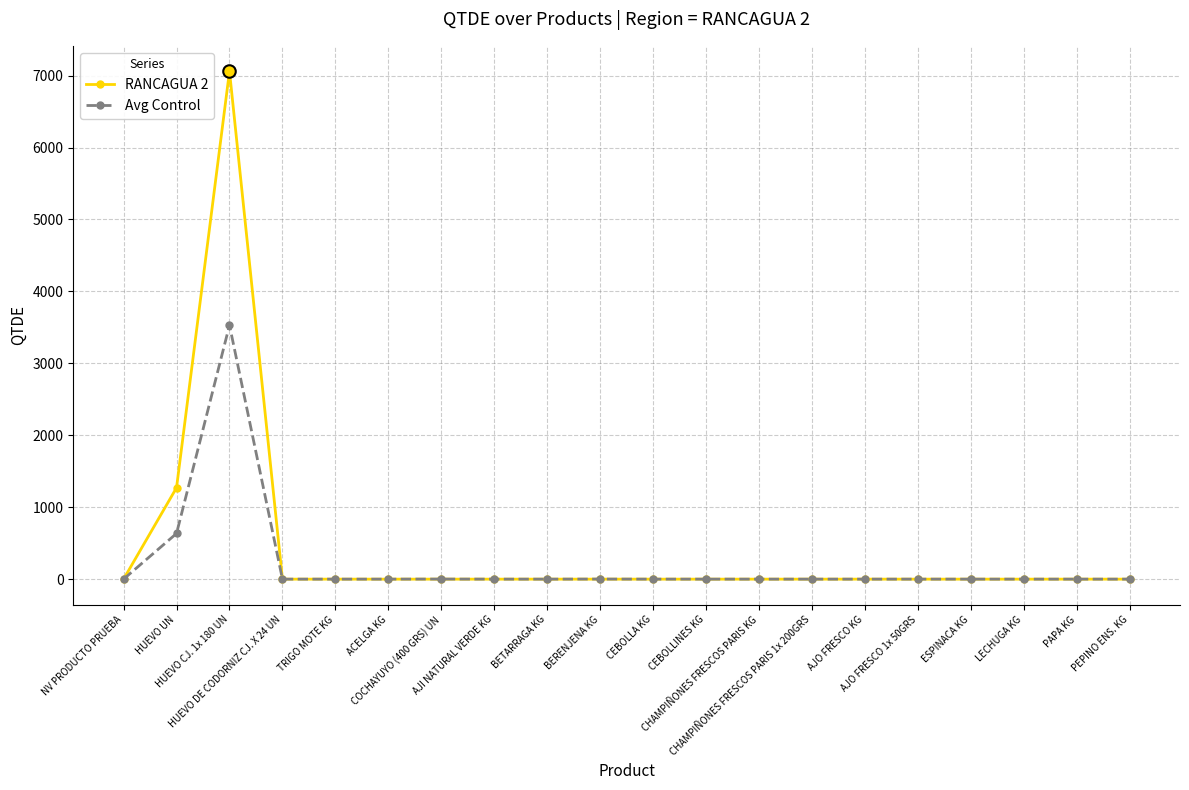

What is the difference between the second highest and second lowest values in the Avg Control series?

635